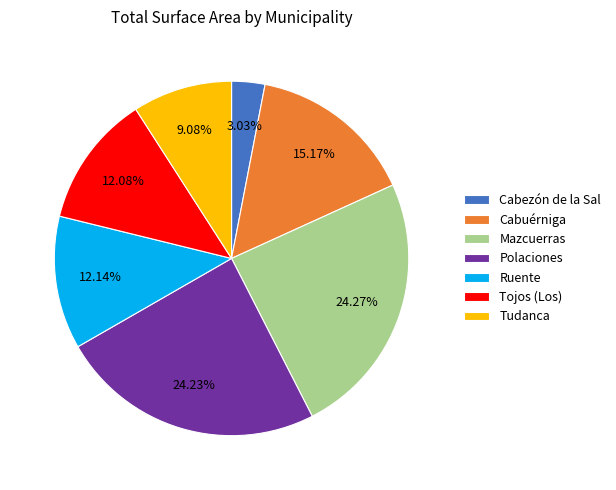

True or false: Ruente accounts for 12% of the total.

True